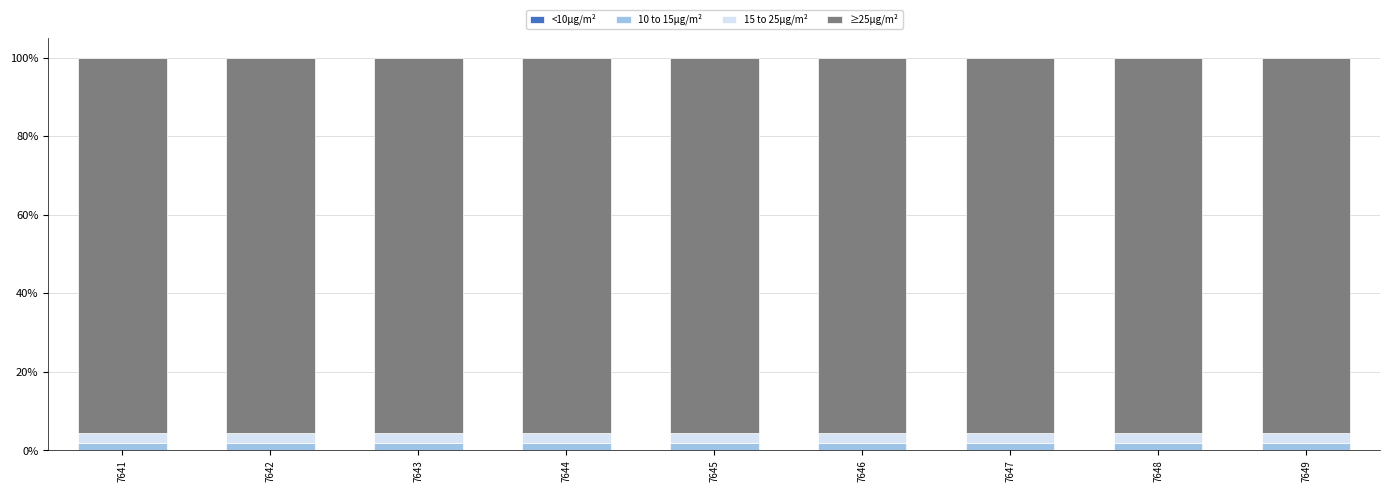

What is the sum of the 15 to 25μg/m² values at 7643 and 7649?

5.0